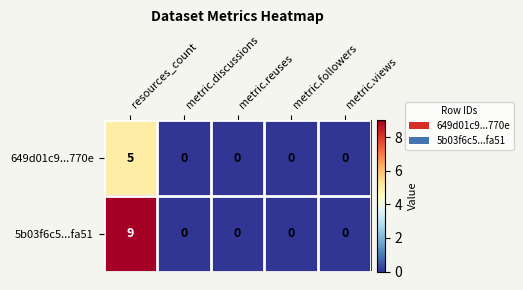

How many categories are shown in the chart?

5